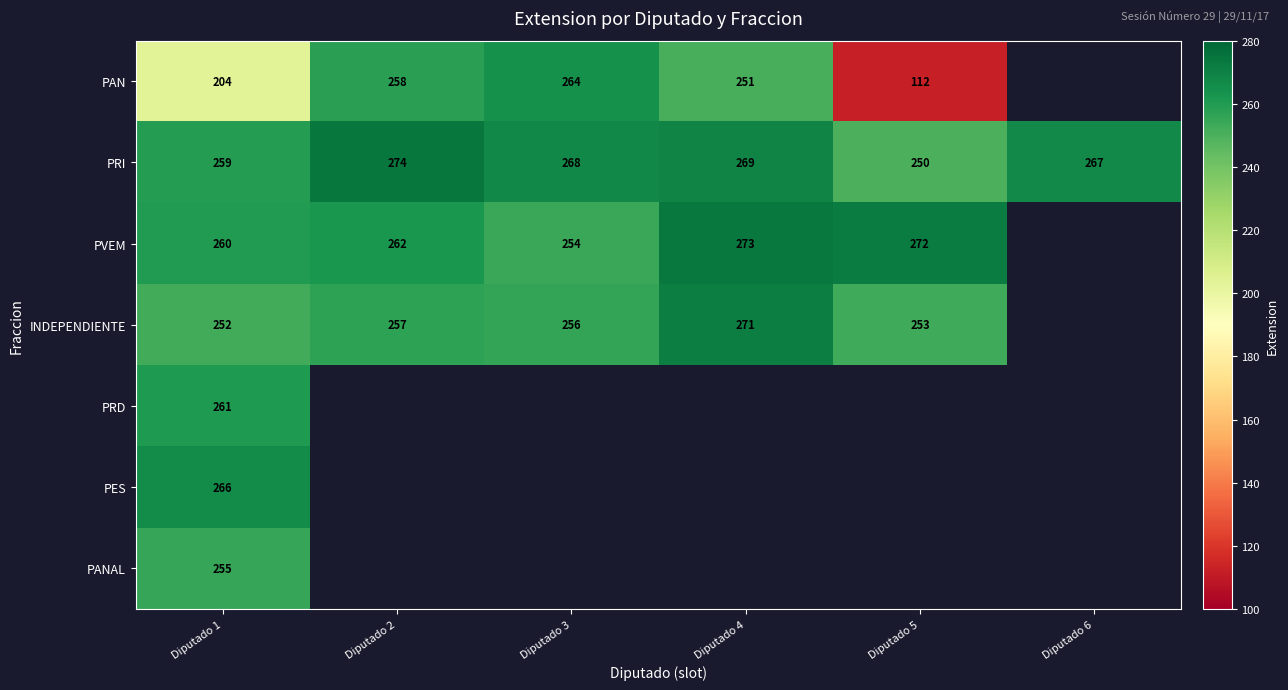

True or false: PRI has a value of 157 at Diputado 5.

False